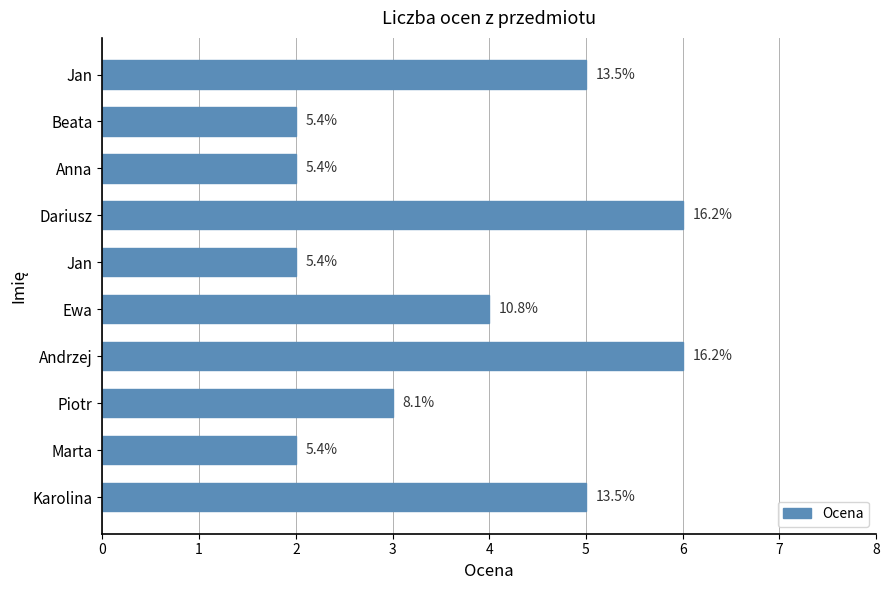

Does the chart contain any negative values?

No